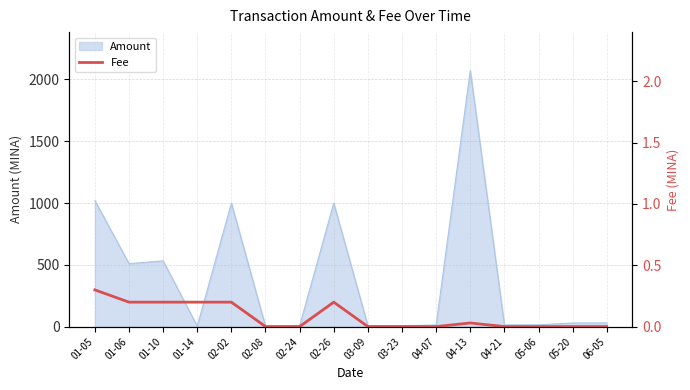

How many interior local peaks (higher than both neighbors) does the data have?

2